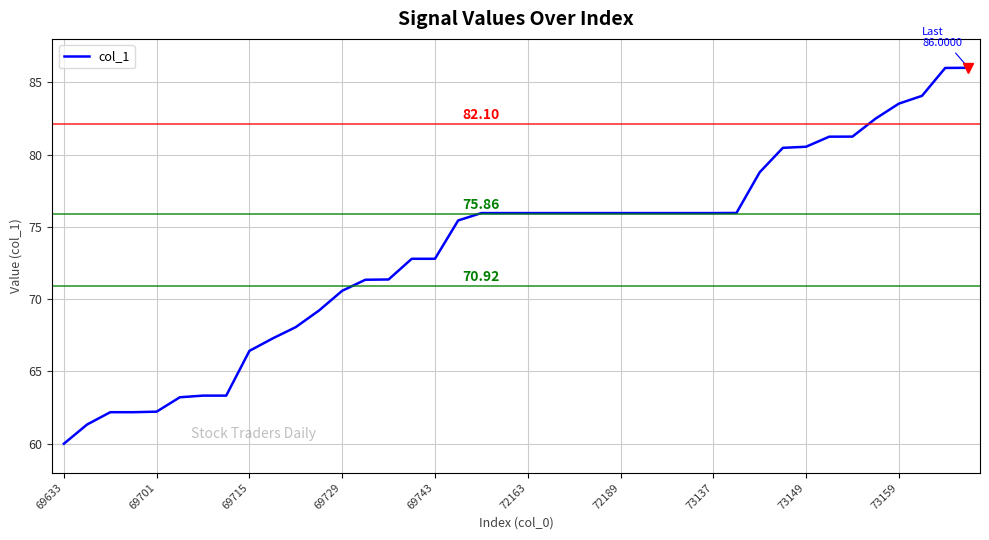

What is the greatest value displayed?

86.0